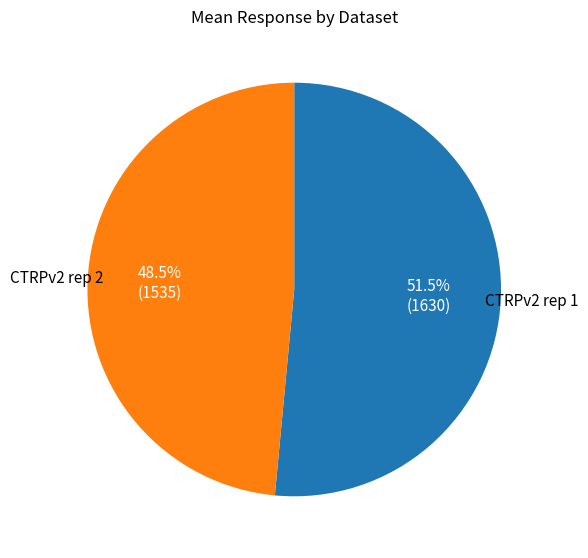

How many segments does this pie chart have?

2